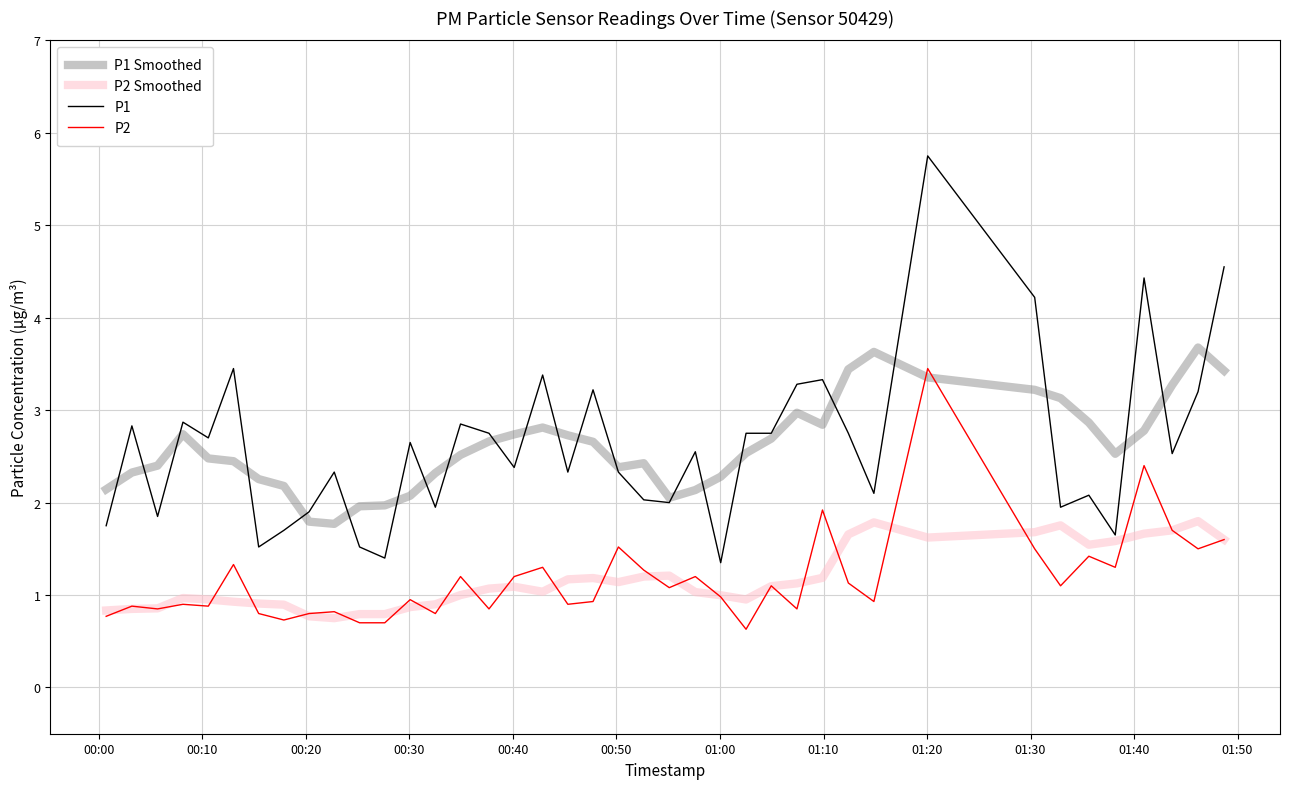

Rank the series by their maximum value, from highest to lowest.

P1, P1 Smoothed, P2, P2 Smoothed